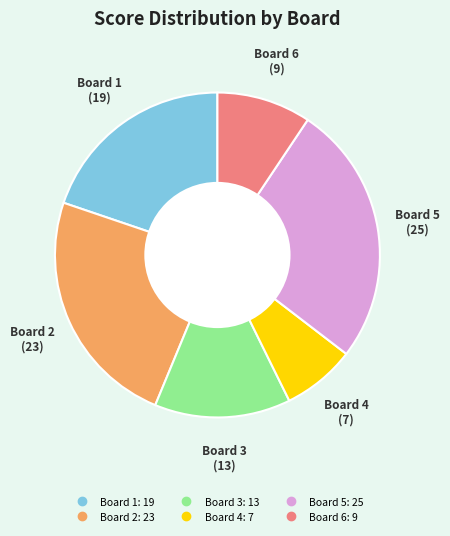

How many slices are in this pie chart?

6